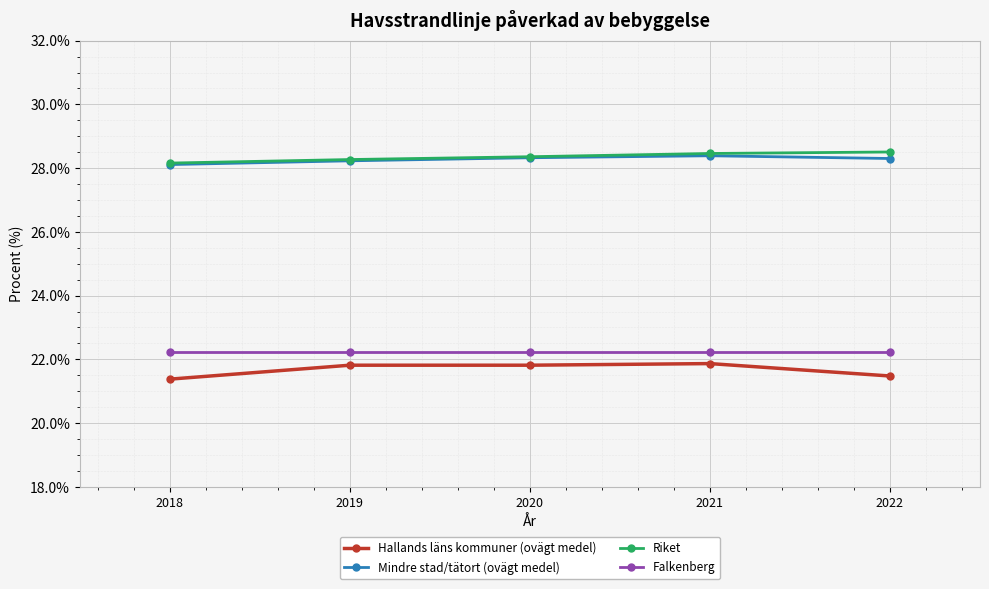

What is the total value across all series at 2018?

99.9